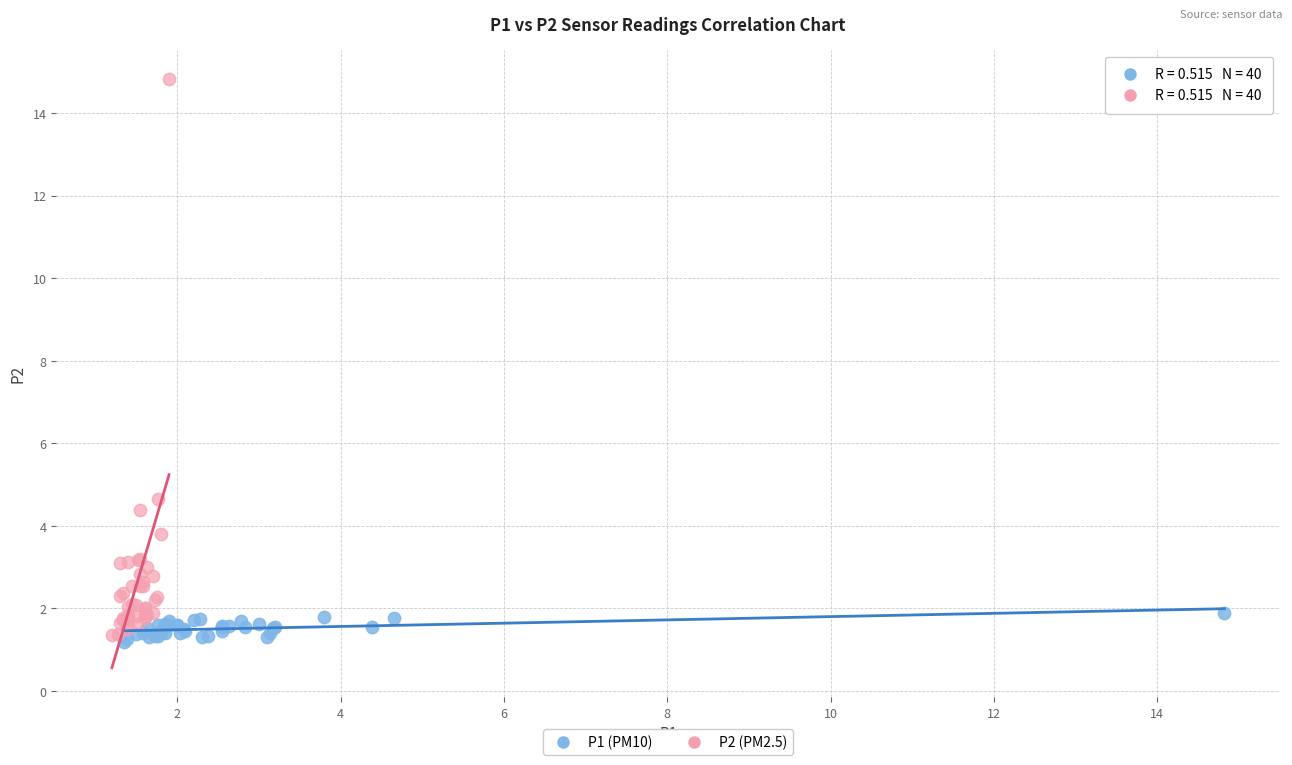

Which series has the largest Y range (max minus min)?

P2 (PM2.5)